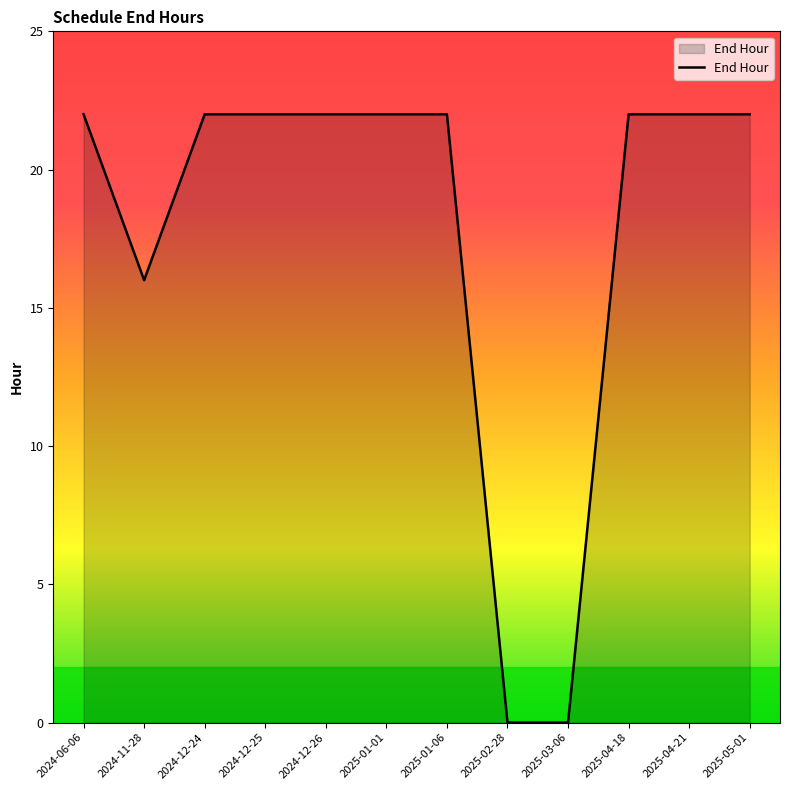

What is the difference between the values at 2025-02-28 and 2024-12-26?

22